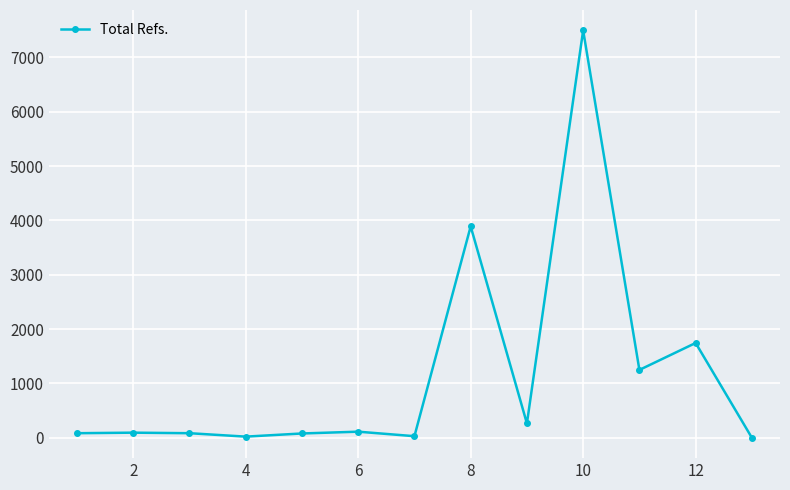

What is the average value?

1165